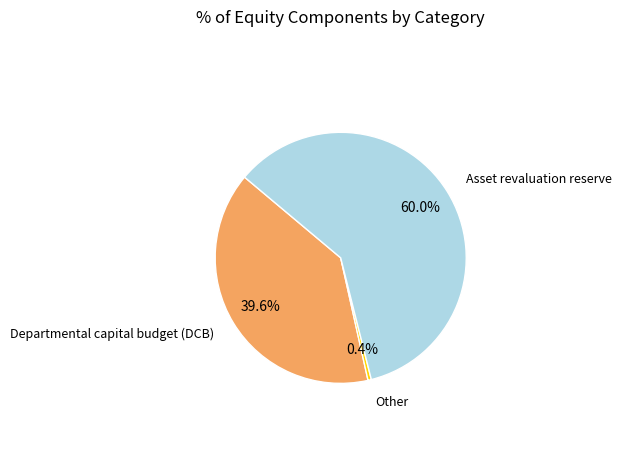

Is there a majority slice in this chart?

Yes